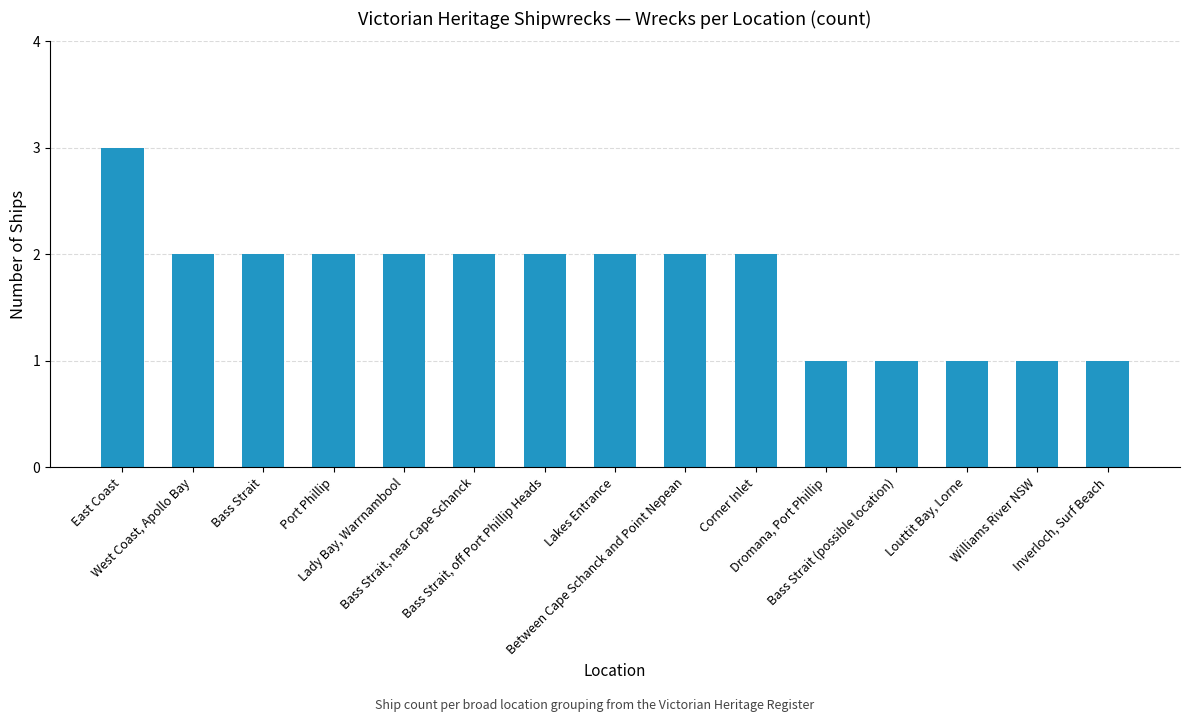

What is the average value?

2